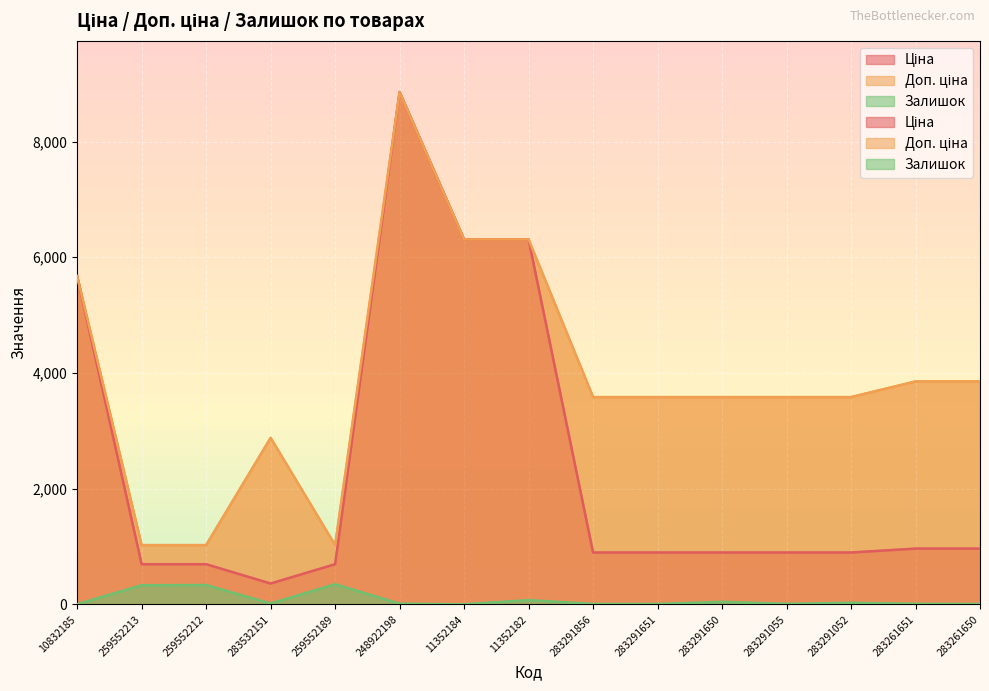

Where does the Доп. ціна series first go above 3583?

10832185